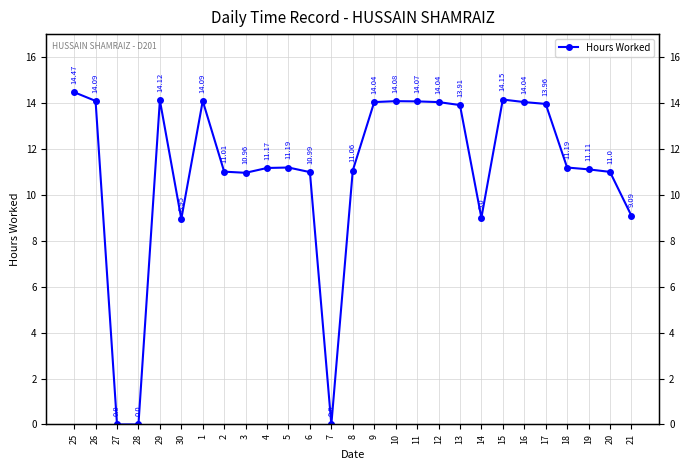

At which category does the data reach its first local peak?

29